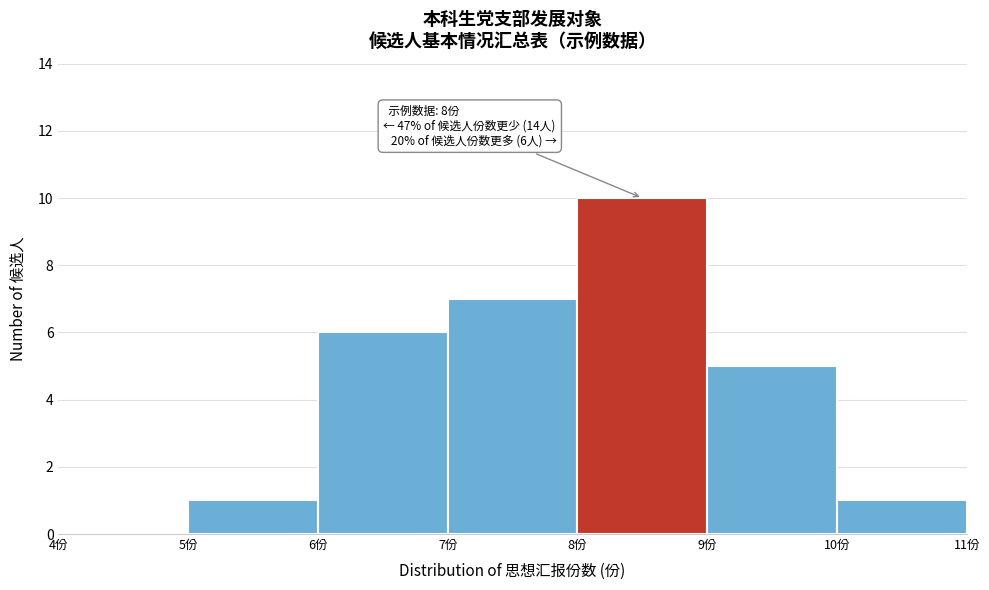

Which range on the x-axis has the tallest bar?

8 to 9